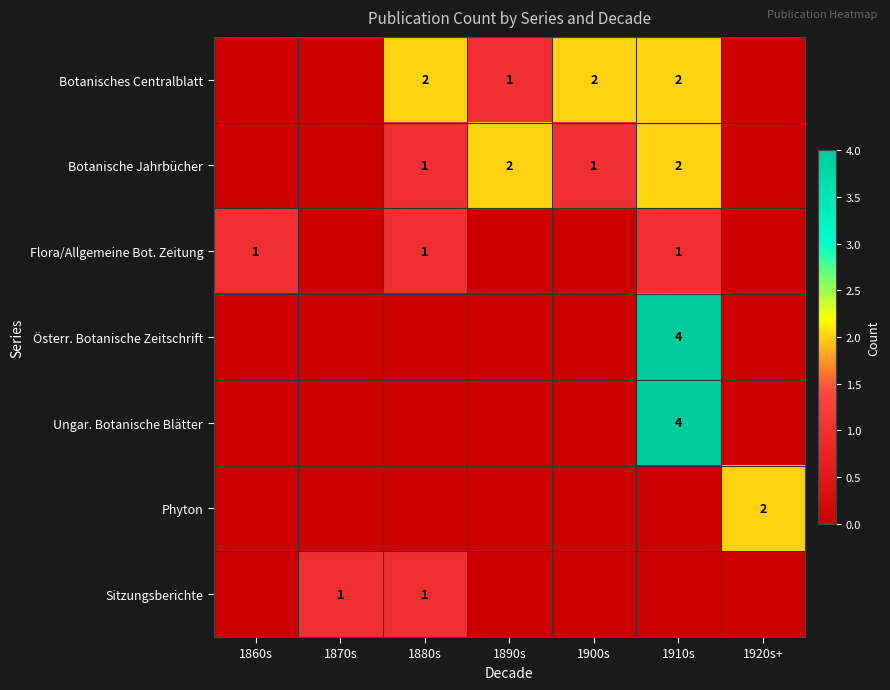

Is the value of Ungar. Botanische Blätter at 1910s greater than the value of Sitzungsberichte at 1870s?

Yes